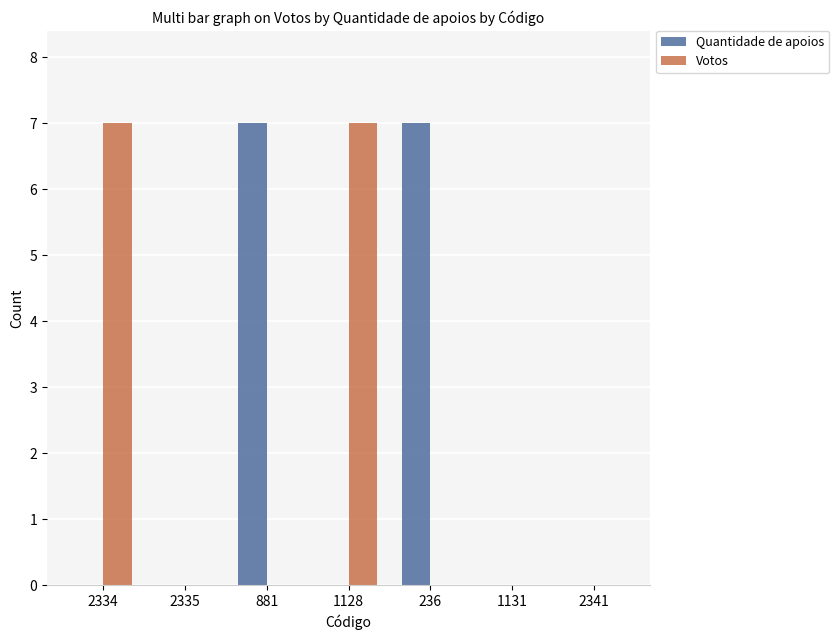

The value of Votos at 881 is -3. True or false?

False